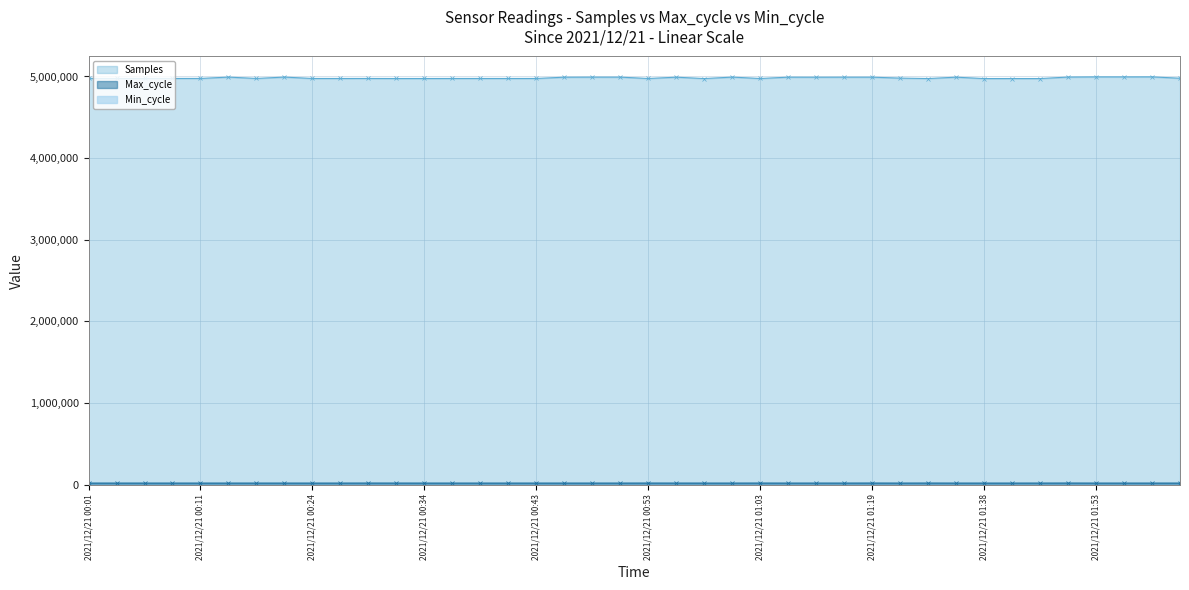

Is the value of Samples at 2021/12/21 00:13 greater than the value of Max_cycle at 2021/12/21 01:19?

Yes